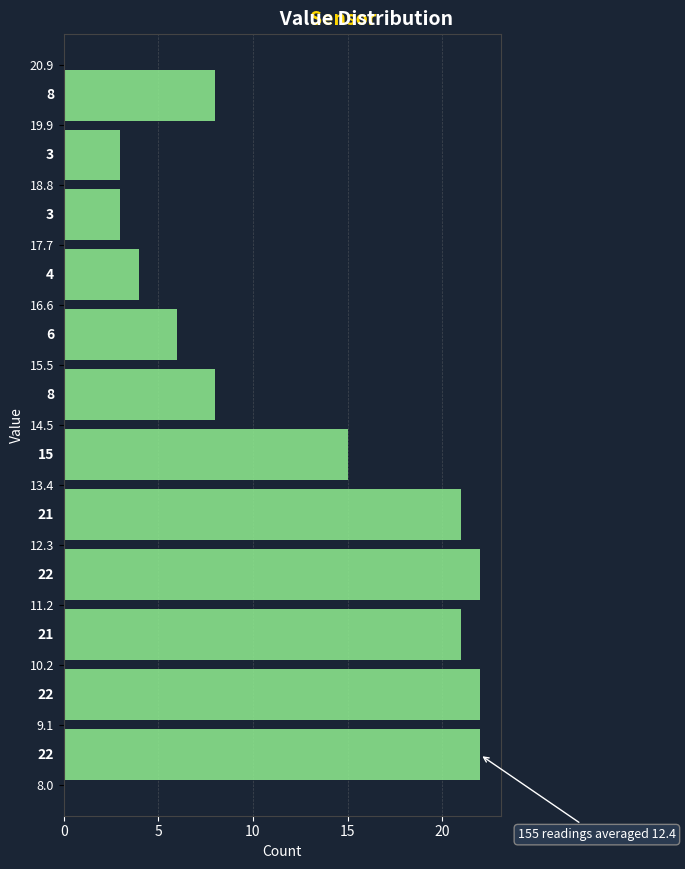

Reading bottom to top, transcribe this chart: for each bar, give the range it covers on the y-axis and its length.

8.0 to 9.1: 22
9.1 to 10.2: 22
10.2 to 11.2: 21
11.2 to 12.3: 22
12.3 to 13.4: 21
13.4 to 14.5: 15
14.5 to 15.5: 8
15.5 to 16.6: 6
16.6 to 17.7: 4
17.7 to 18.8: 3
18.8 to 19.9: 3
19.9 to 20.9: 8